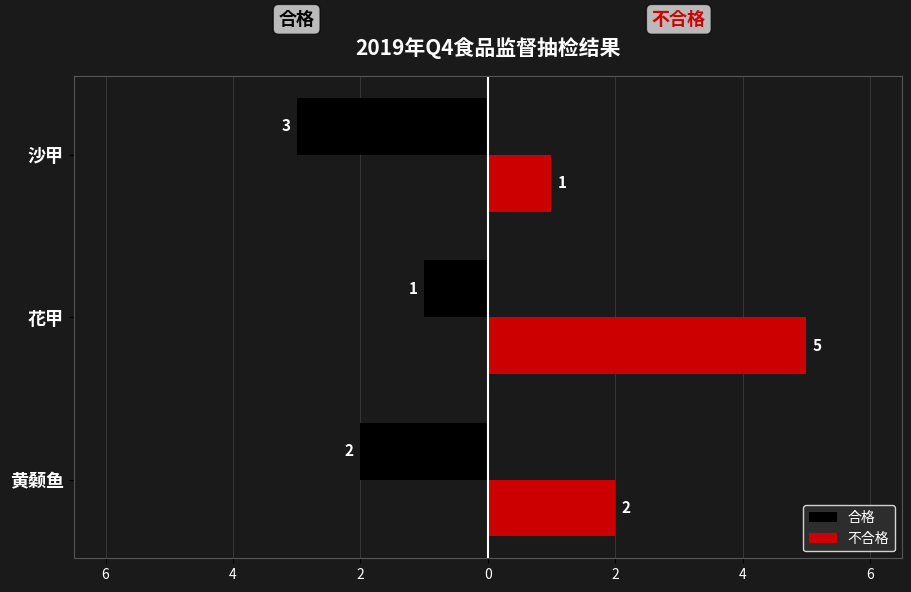

What are all the series names shown in the legend?

合格, 不合格